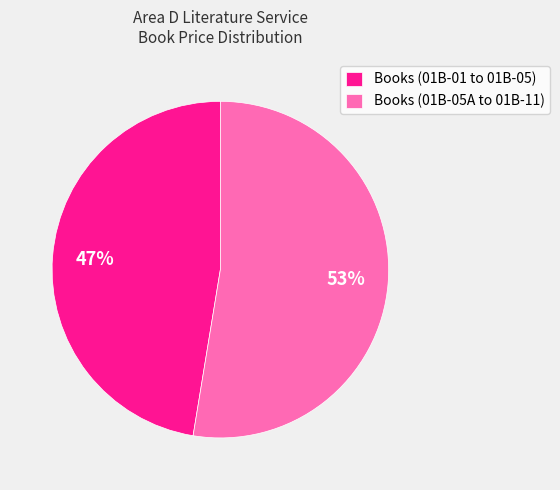

What percentage is the Books (01B-05A to 01B-11) slice, to the nearest percent?

53%